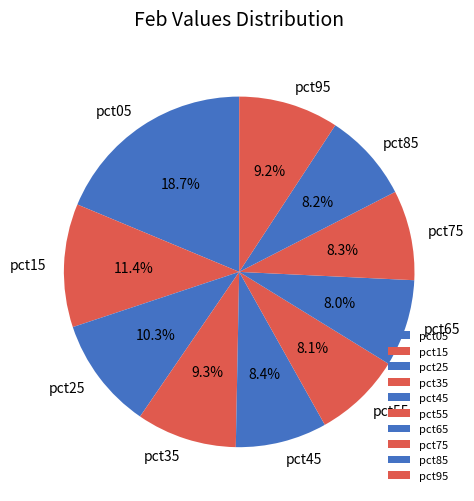

To the nearest percent, what is the difference between the largest and smallest slice percentages?

11%